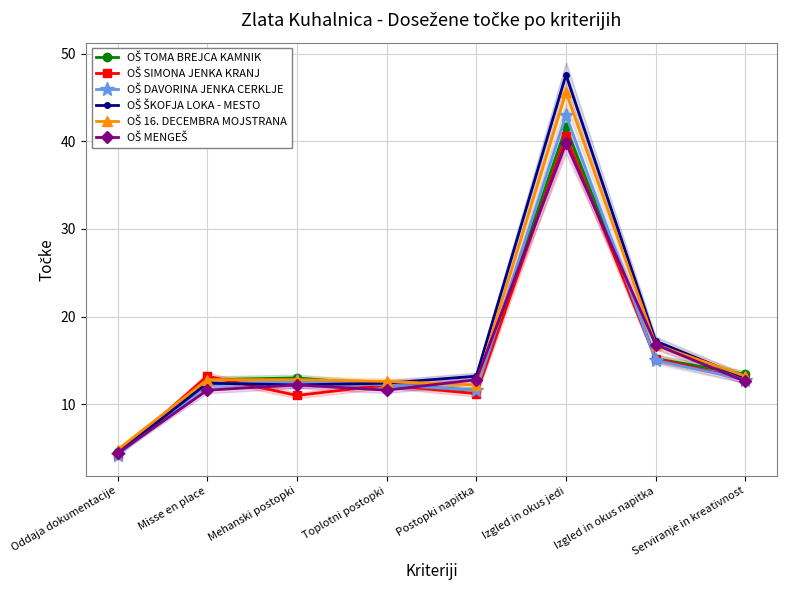

Between Misse en place and Postopki napitka, which is larger?

Misse en place